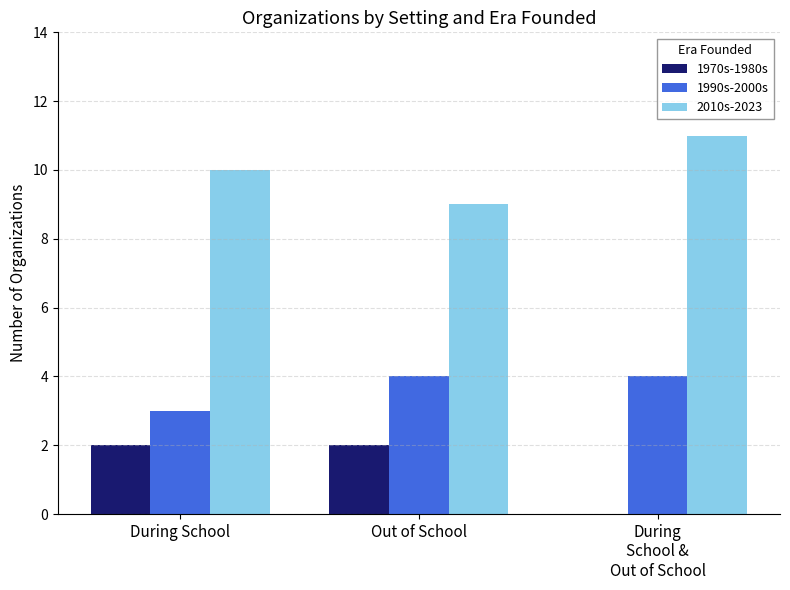

The value of 1970s-1980s at During School is 2. True or false?

True